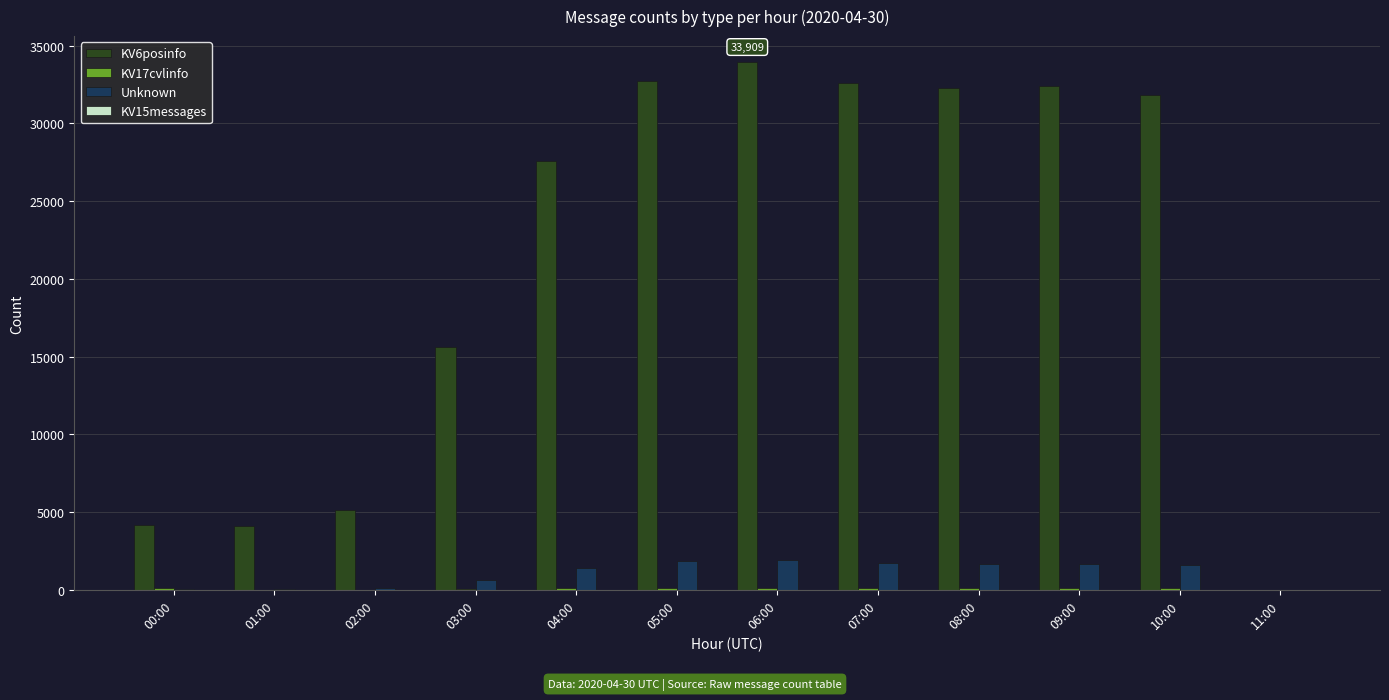

Which series has the largest total across all categories?

KV6posinfo